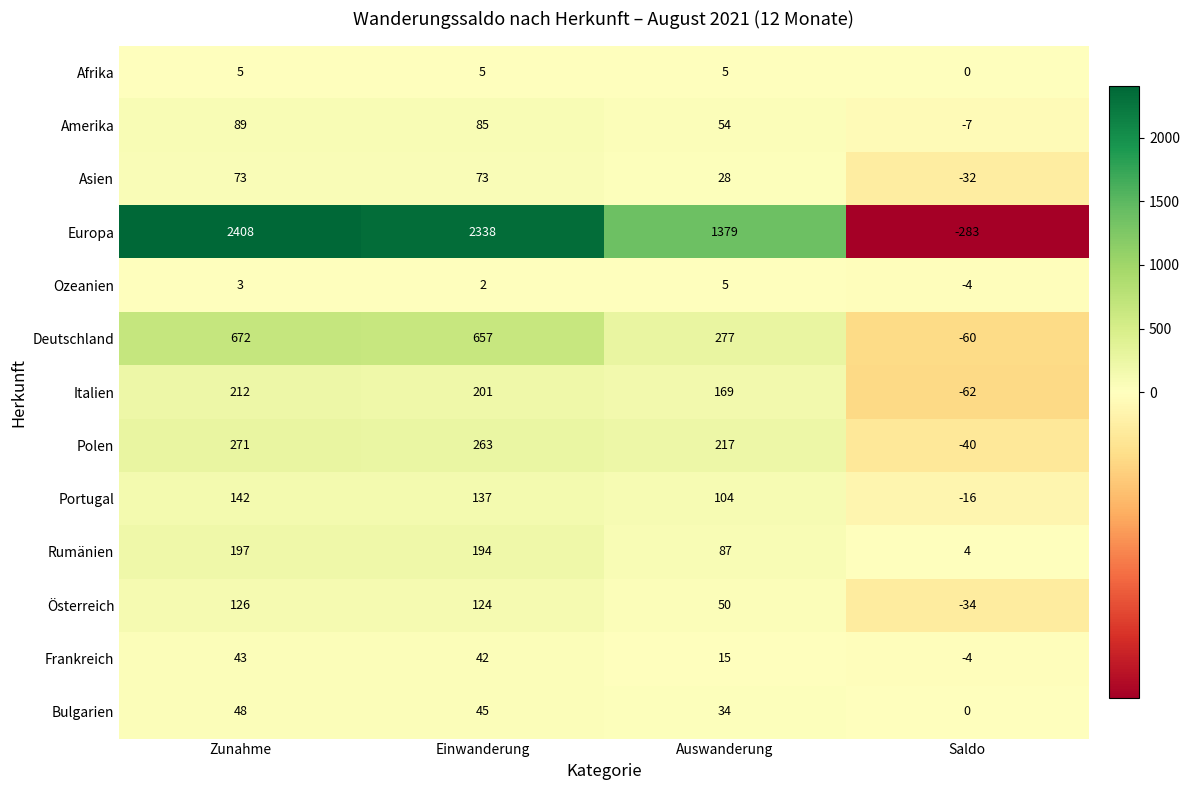

Where is Bulgarien nearest to the value 24?

Auswanderung